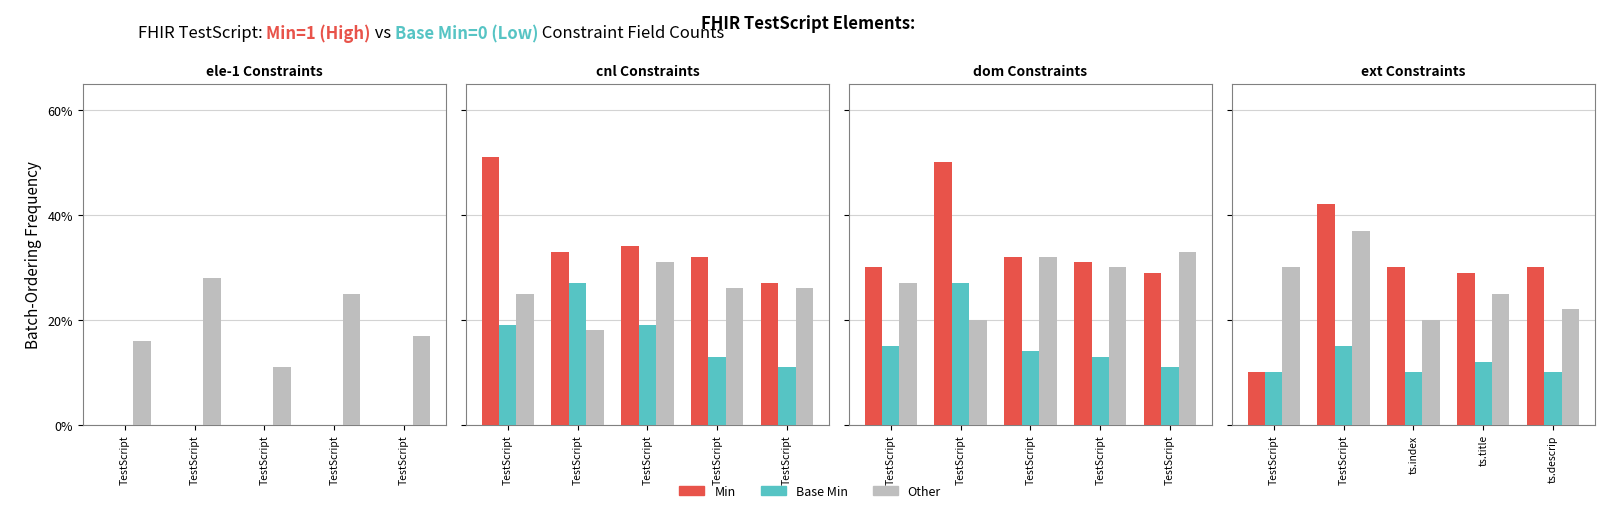

At which category is the sum across all series the highest?

TestScript